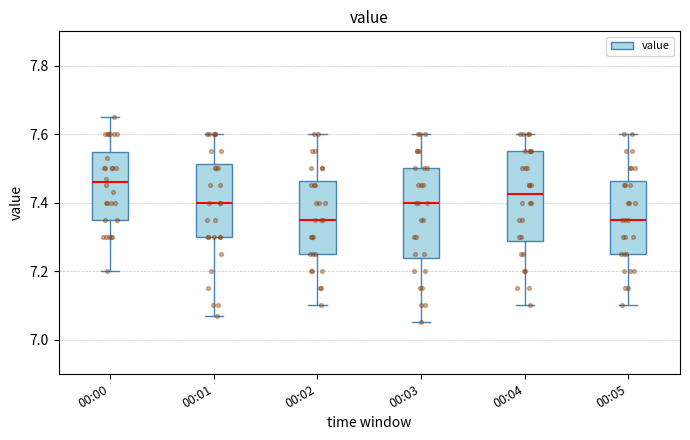

Reading left to right, transcribe this box plot: for each box, give where its median line is, the range the box spans, and where its two whiskers end, as read against the y-axis. The values are not printed on the chart, so give them approximately, as read against the axis.

00:00: median 7.46, box 7.36 to 7.54, whiskers 7.20 to 7.66
00:01: median 7.40, box 7.30 to 7.52, whiskers 7.08 to 7.60
00:02: median 7.36, box 7.26 to 7.46, whiskers 7.10 to 7.60
00:03: median 7.40, box 7.24 to 7.50, whiskers 7.06 to 7.60
00:04: median 7.42, box 7.28 to 7.56, whiskers 7.10 to 7.60
00:05: median 7.36, box 7.26 to 7.46, whiskers 7.10 to 7.60